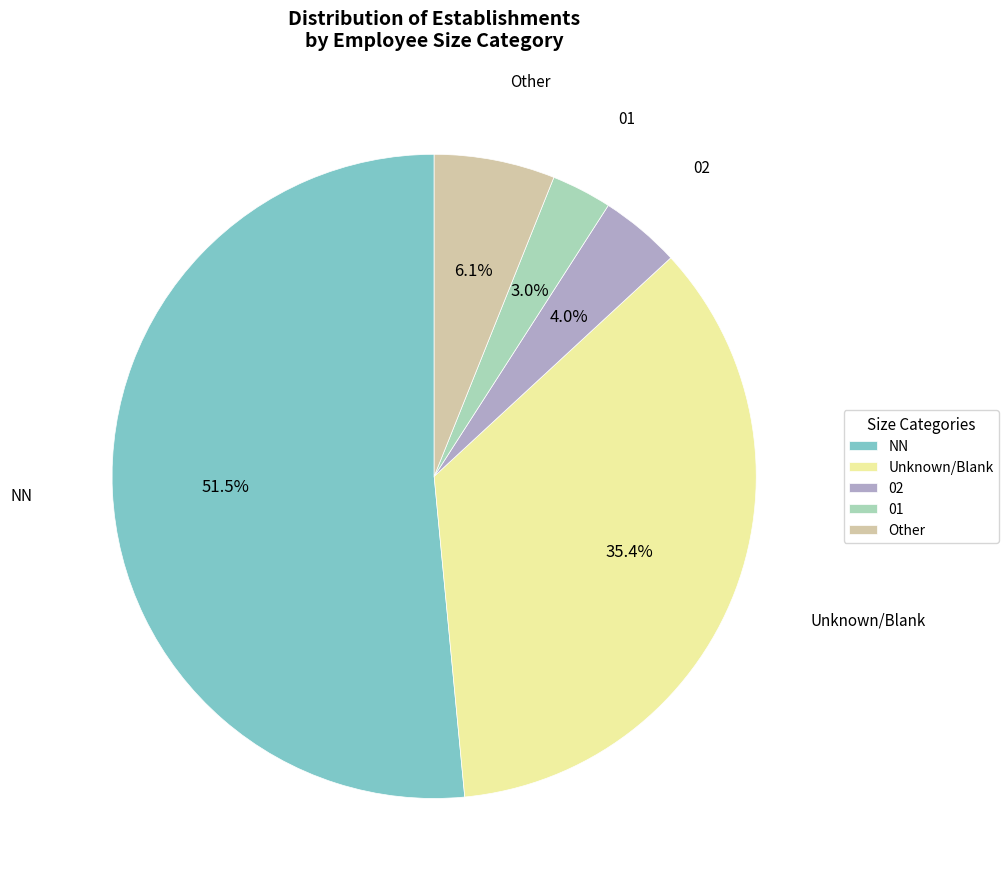

What percentage is NOT represented by 02?

96.0%